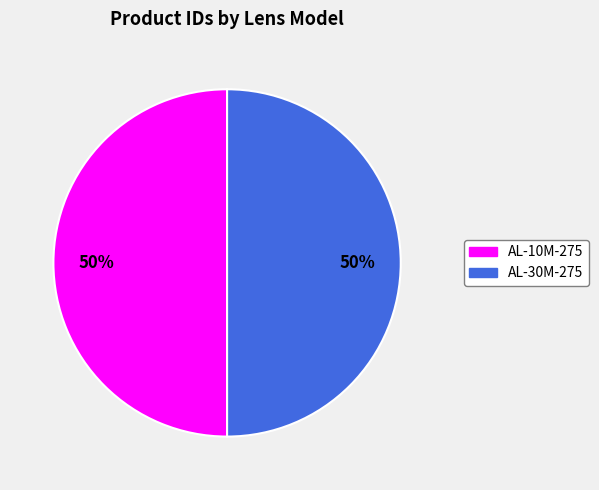

Is it true that AL-10M-275 is 50% of the pie?

True